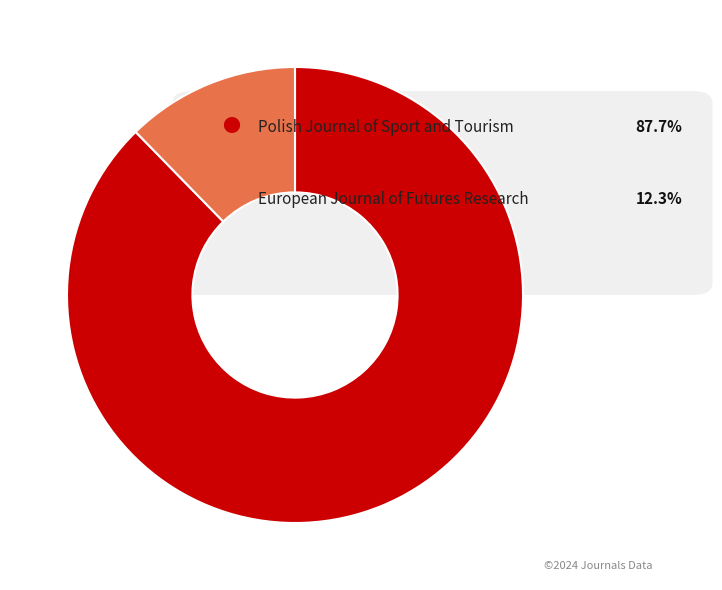

How many segments does this pie chart have?

2